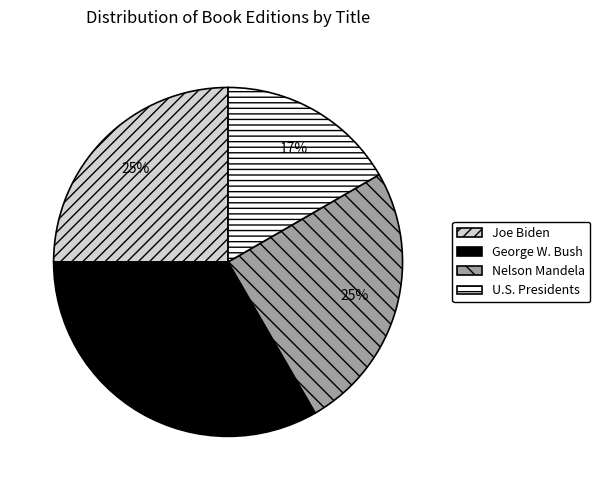

To the nearest percent, what is the average slice percentage?

25%